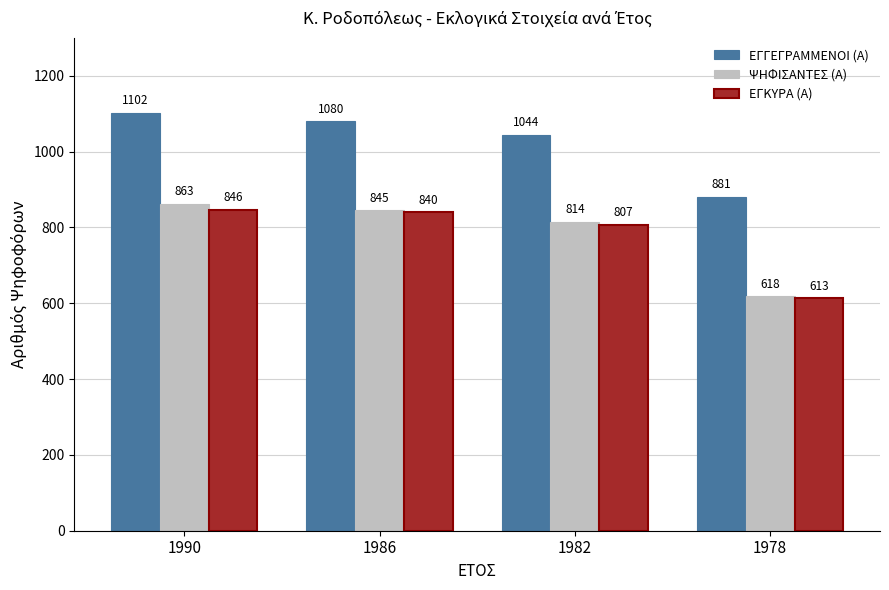

Which series changed the most between 1982 and 1978?

ΨΗΦΙΣΑΝΤΕΣ (Α)